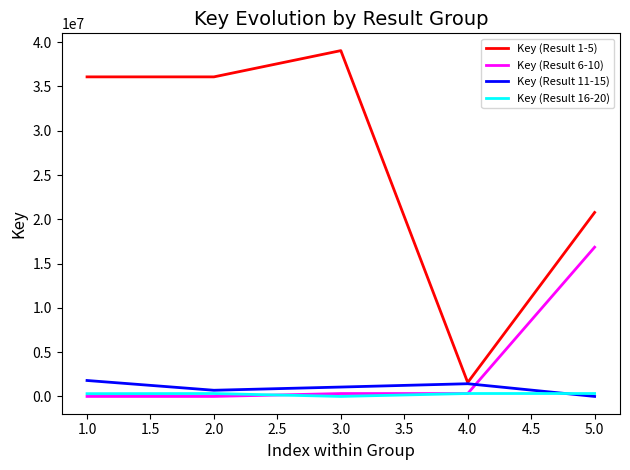

What is the total value across all series at 2.0?

37128013